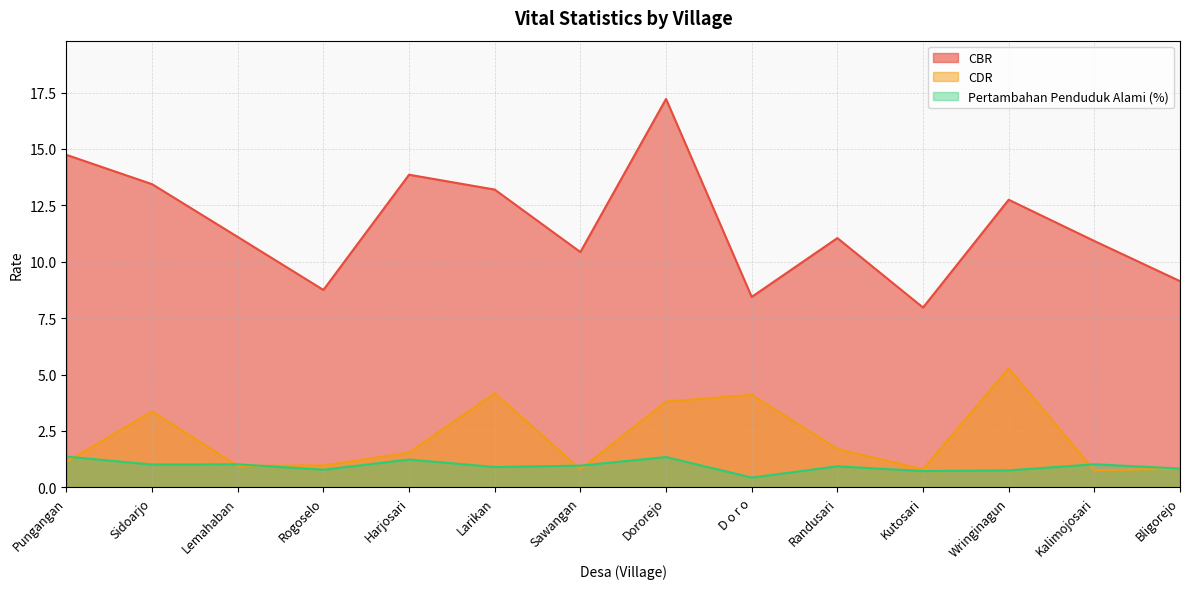

What is the sum of all CBR values?

163.0